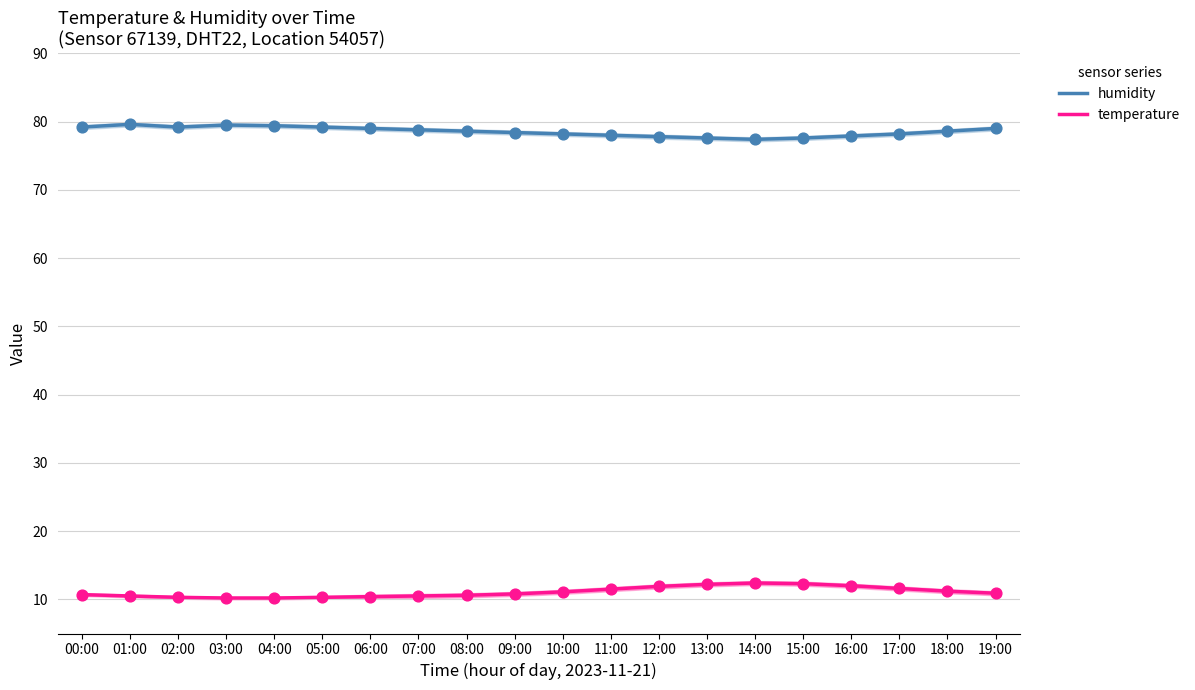

What is the total value across all series at 00:00?

89.9